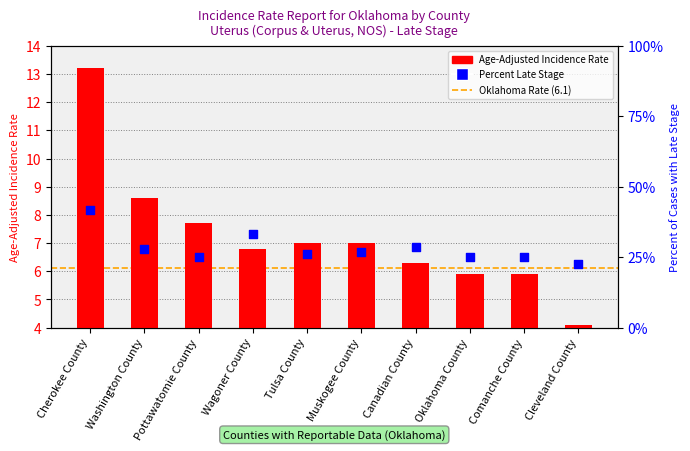

Between Cherokee County and Comanche County, which is larger?

Cherokee County